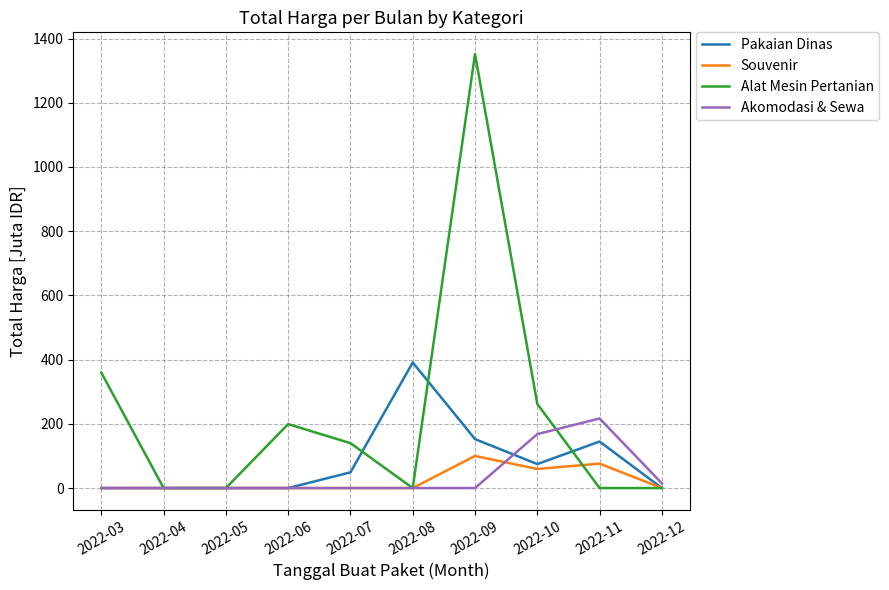

The value of Souvenir at 2022-04 is 60.2. True or false?

False